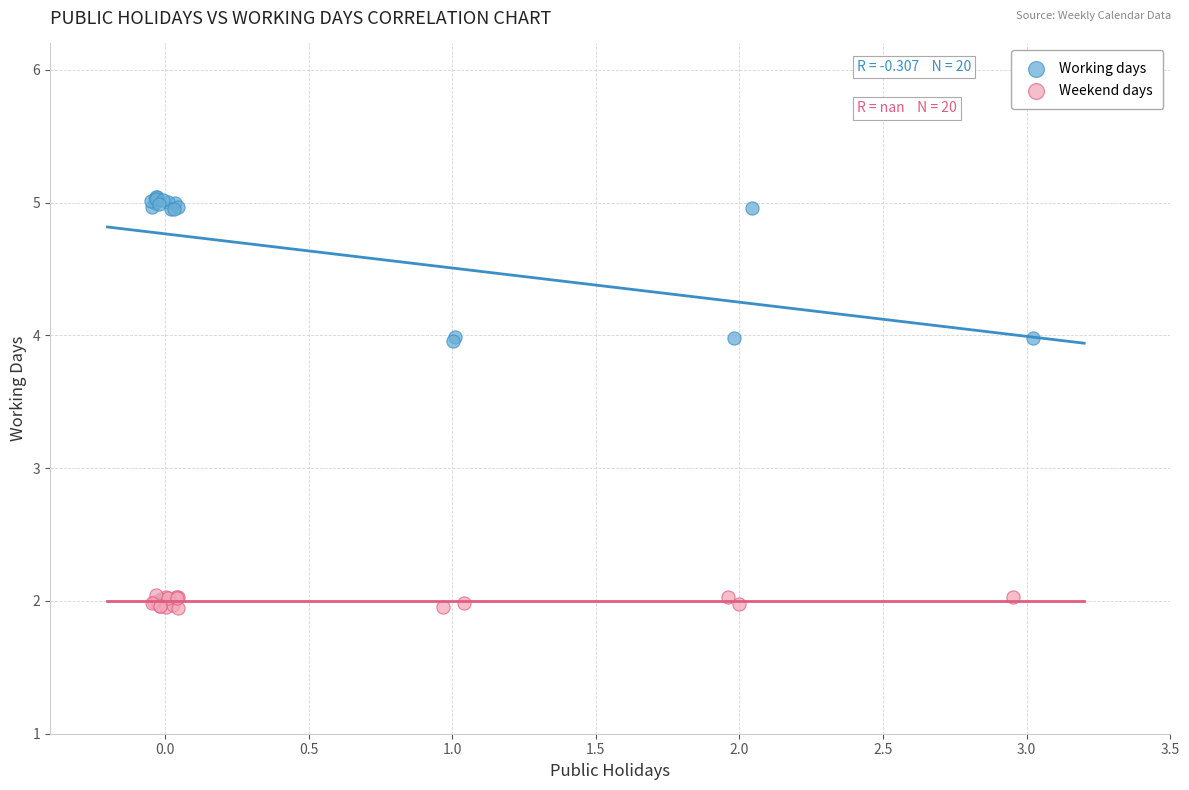

Which series contains the highest Y value?

Working days